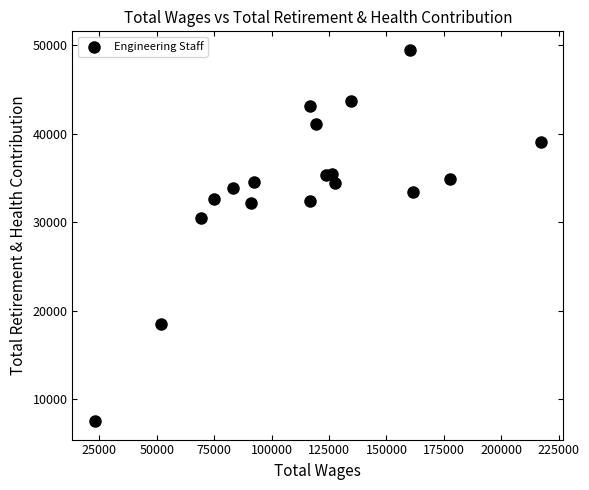

What is the range of X values (max minus min)?

194140